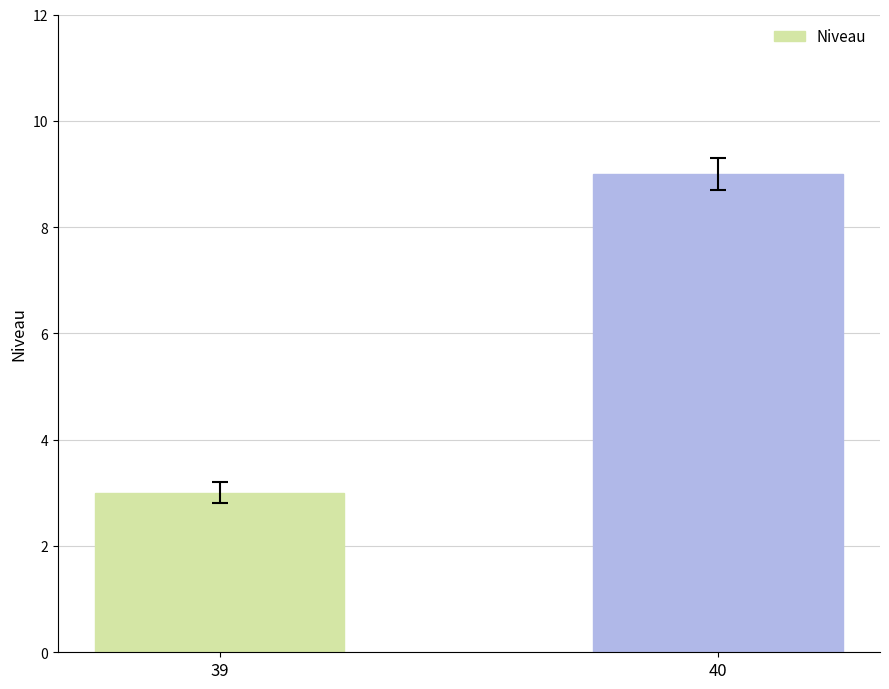

How many data points are less than 9?

1